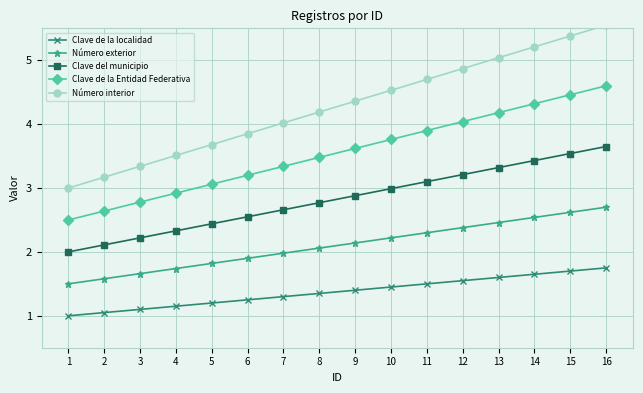

Rank the series by their maximum value, from highest to lowest.

Número interior, Clave de la Entidad Federativa, Clave del municipio, Número exterior, Clave de la localidad